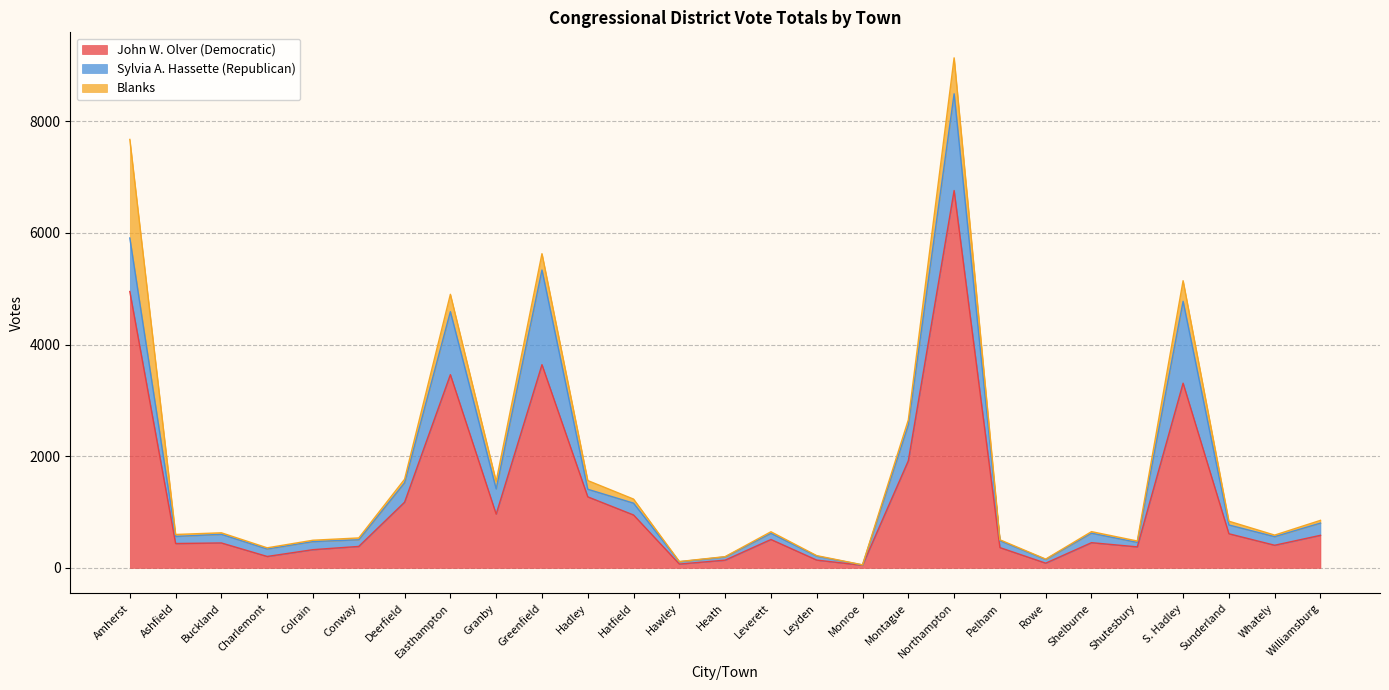

True or false: John W. Olver (Democratic) and Sylvia A. Hassette (Republican) intersect in this chart.

False